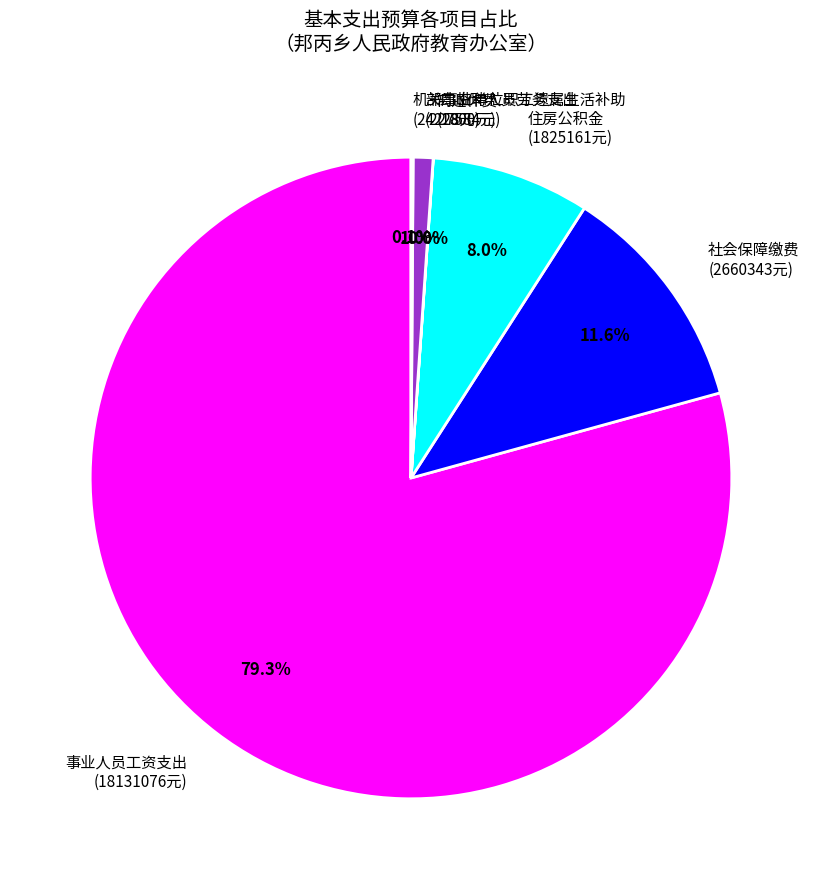

Which has a higher value, 社会保障缴费 (2660343元) or 部门临聘人员劳务支出 (227584元)?

社会保障缴费 (2660343元)